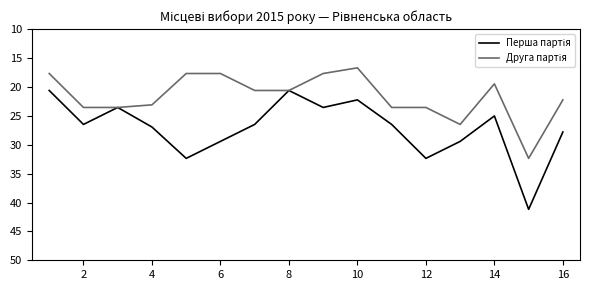

What is the maximum value shown in the chart?

41.2